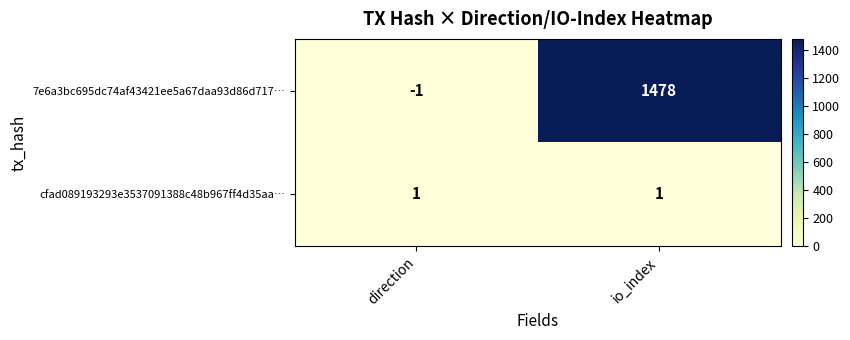

Which category has the highest value across all series?

io_index